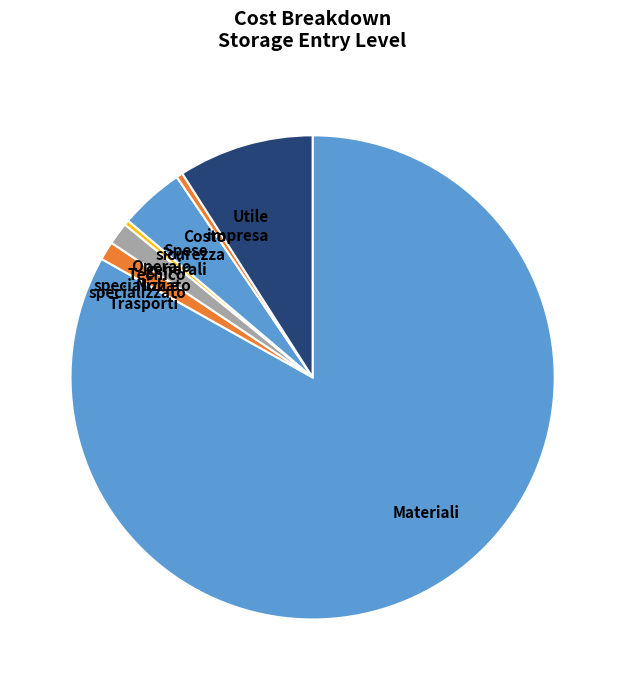

What is the largest slice in the pie chart?

Materiali